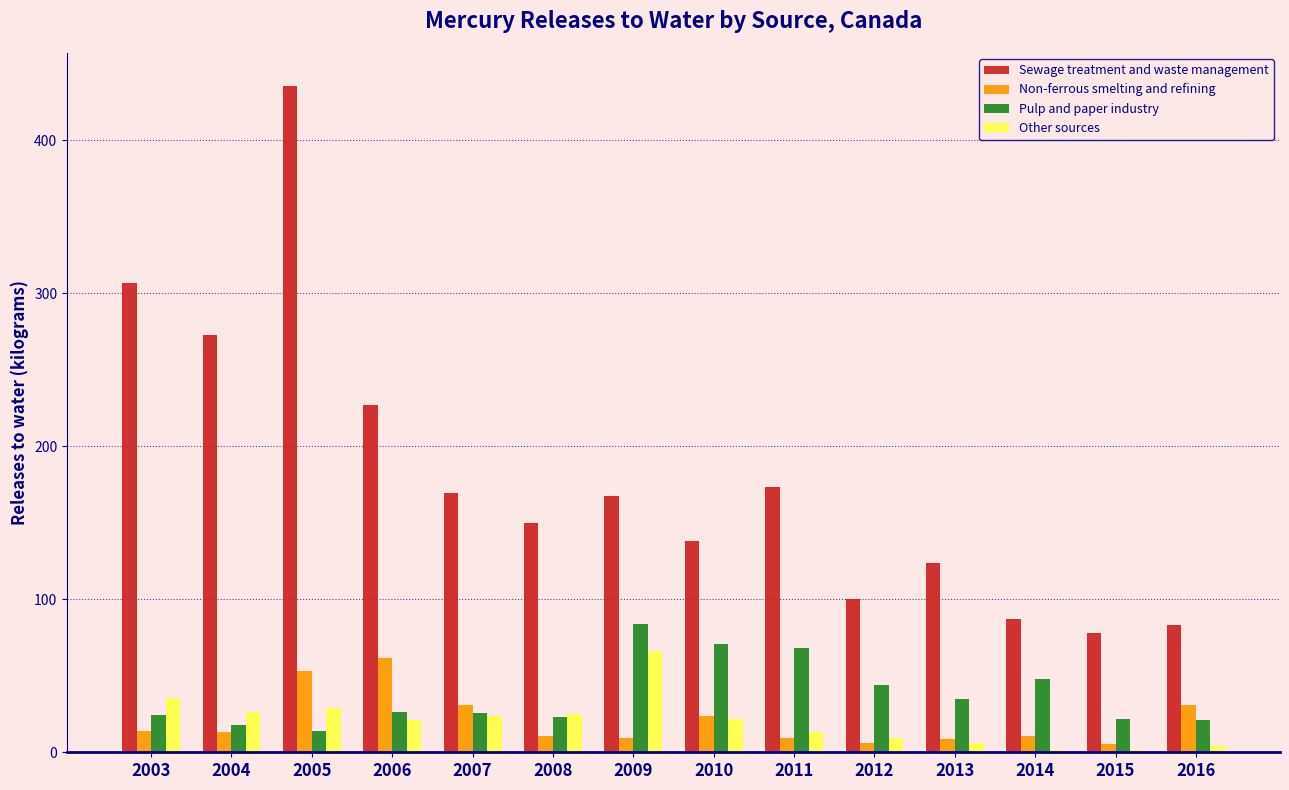

Which series has the largest total across all categories?

Sewage treatment and waste management